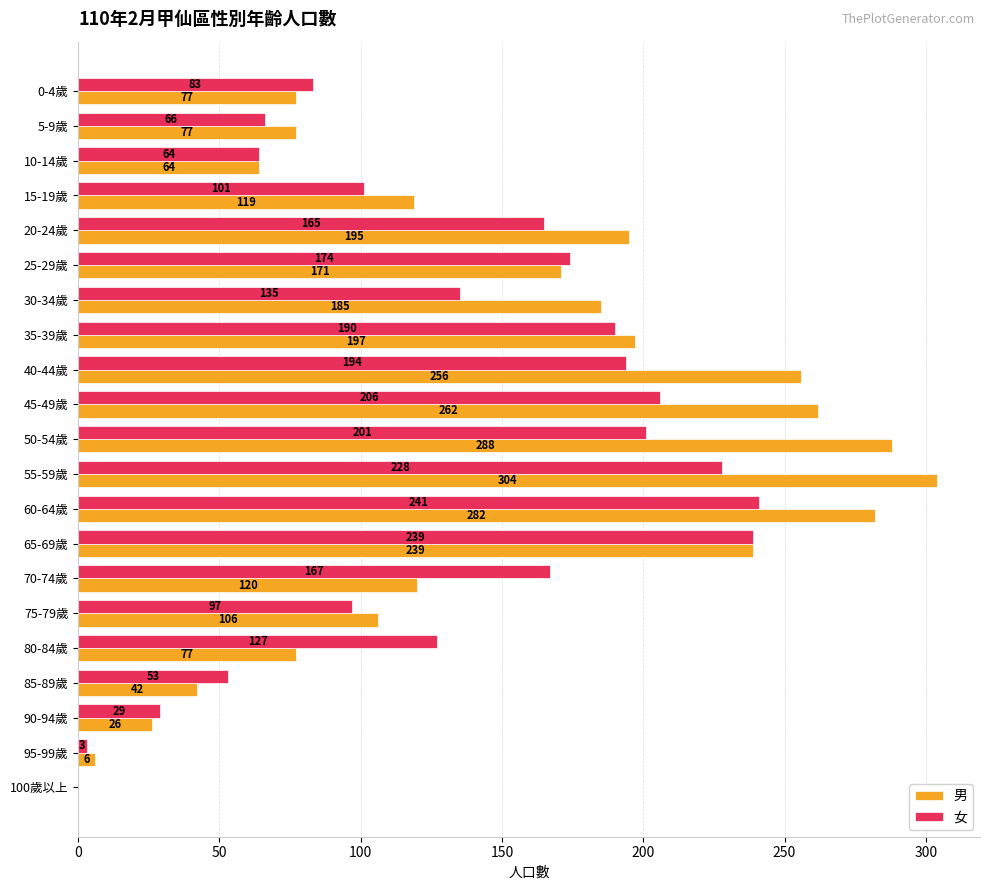

What is the sum of the 女 values at 0-4歲 and 20-24歲?

248